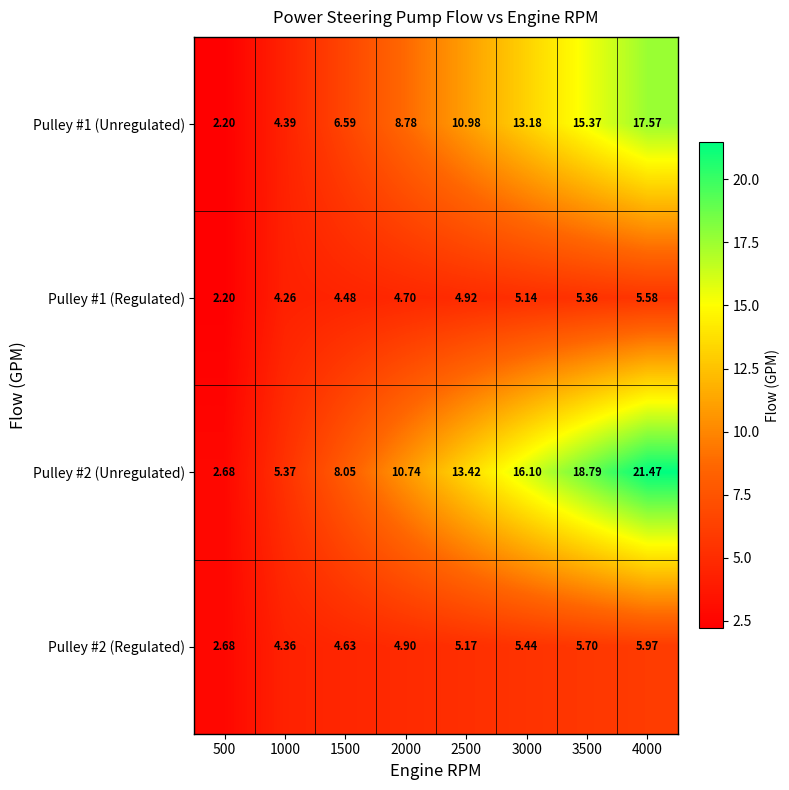

Which series changed the most between 1000 and 4000?

Pulley #2 (Unregulated)